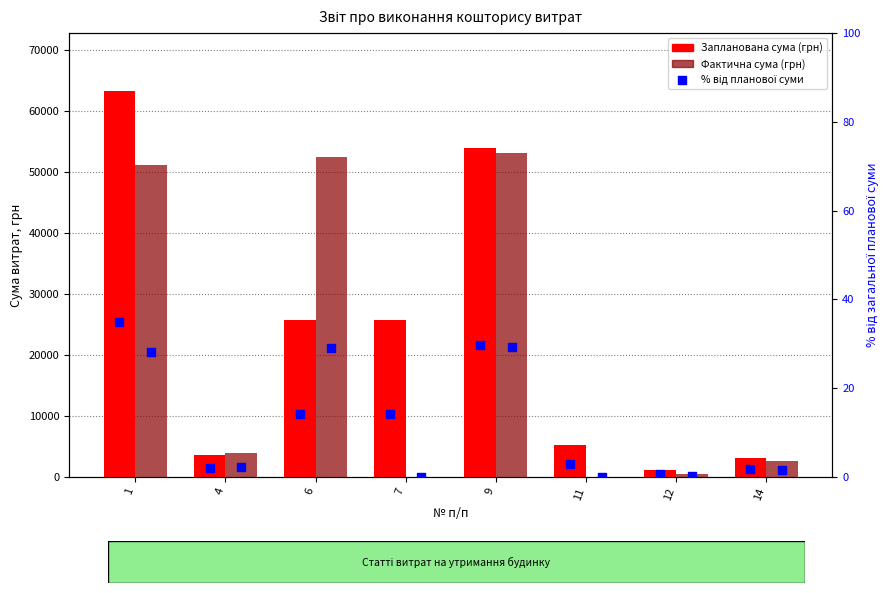

Which series has the largest total across all categories?

Запланована сума (грн)